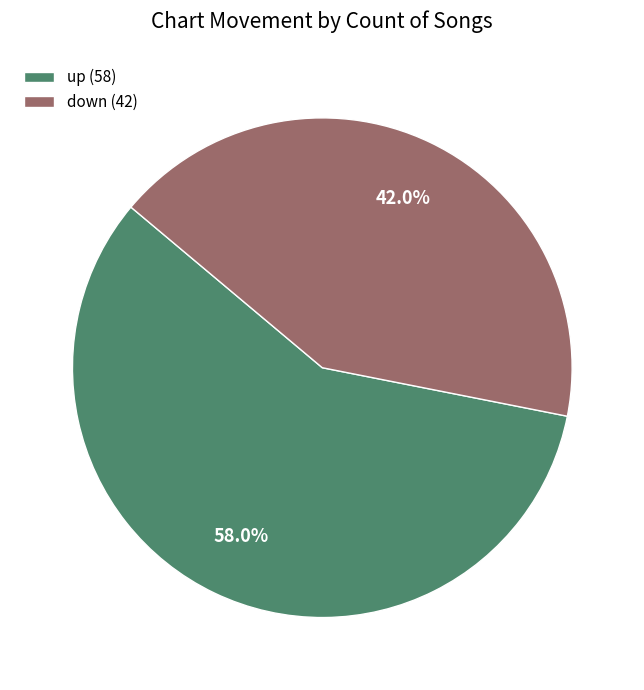

Do down and up together represent more than half of the pie?

Yes